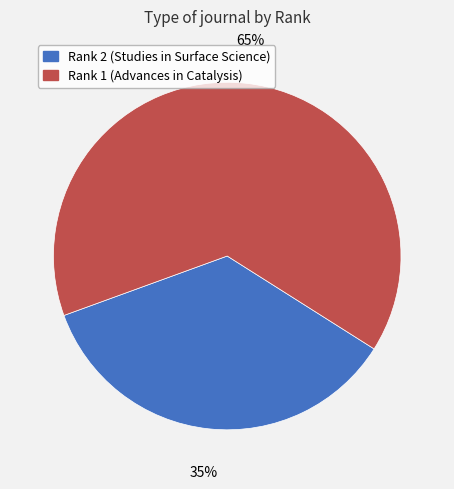

Does any single category account for the majority?

Yes